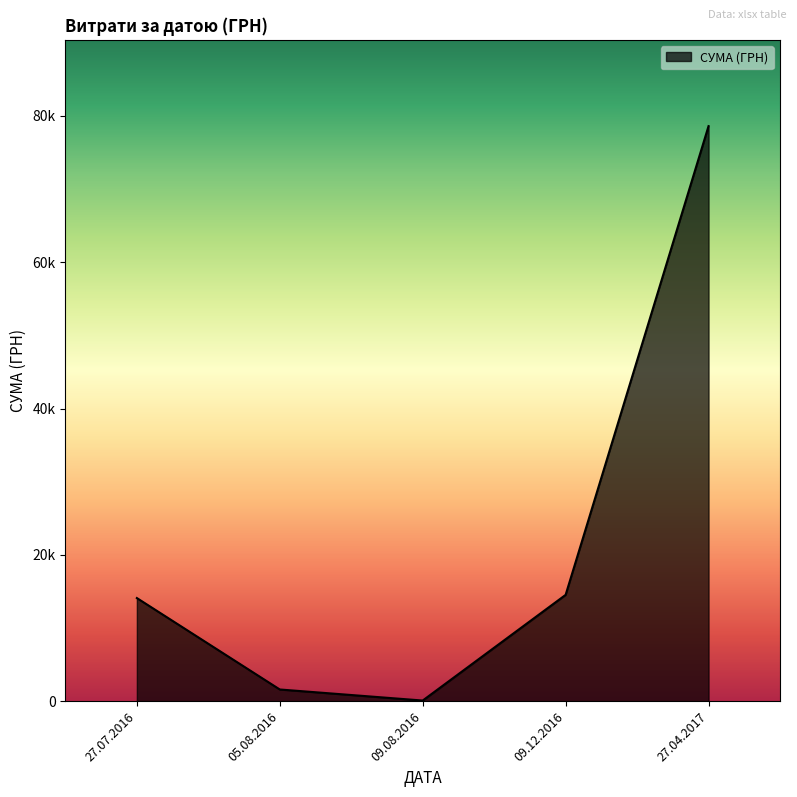

The chart shows a value of 2890.7 at 09.12.2016. True or false?

False